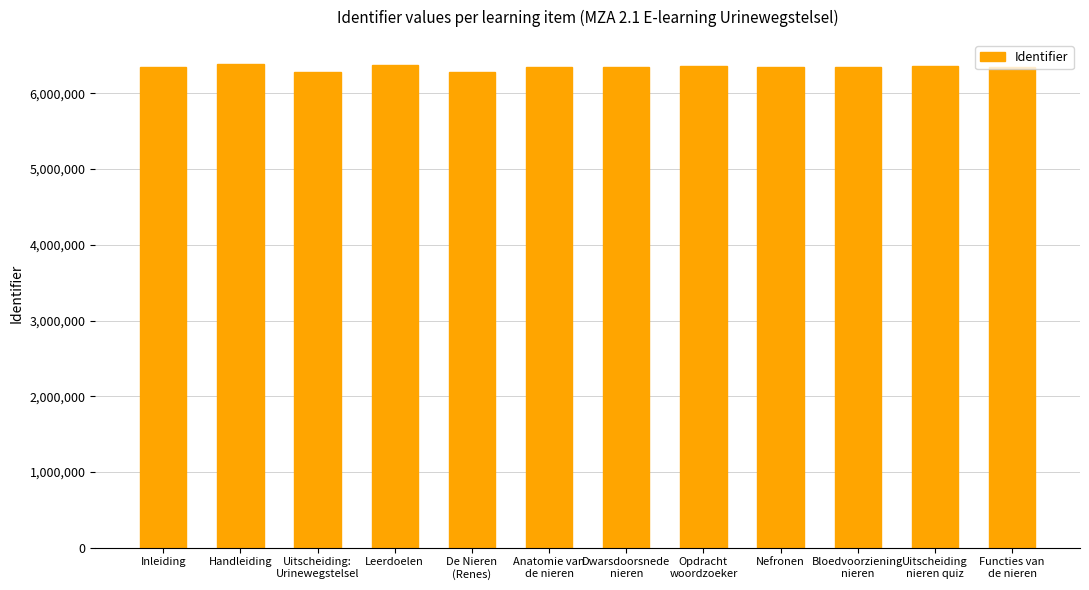

Approximately how many times larger is the value at Nefronen compared to Dwarsdoorsnede
nieren?

1.0